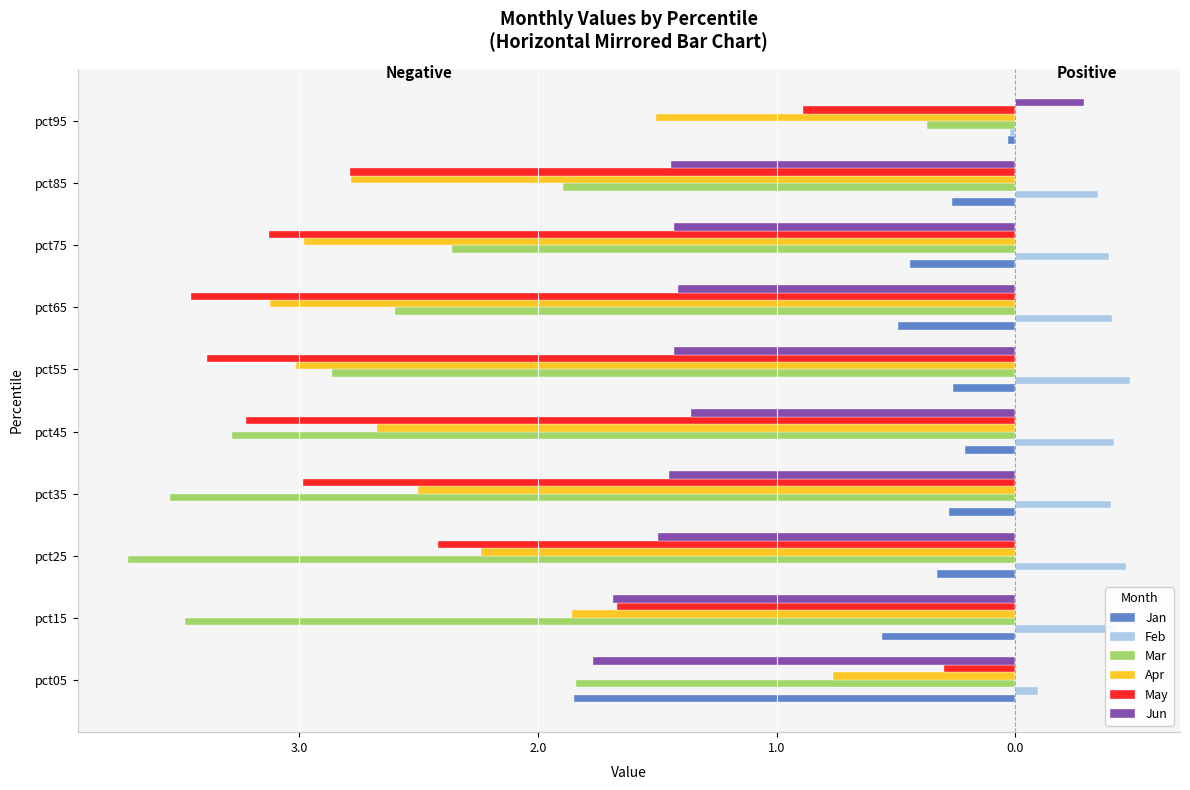

What is the difference between the second highest and second lowest values in the Jun series?

0.3